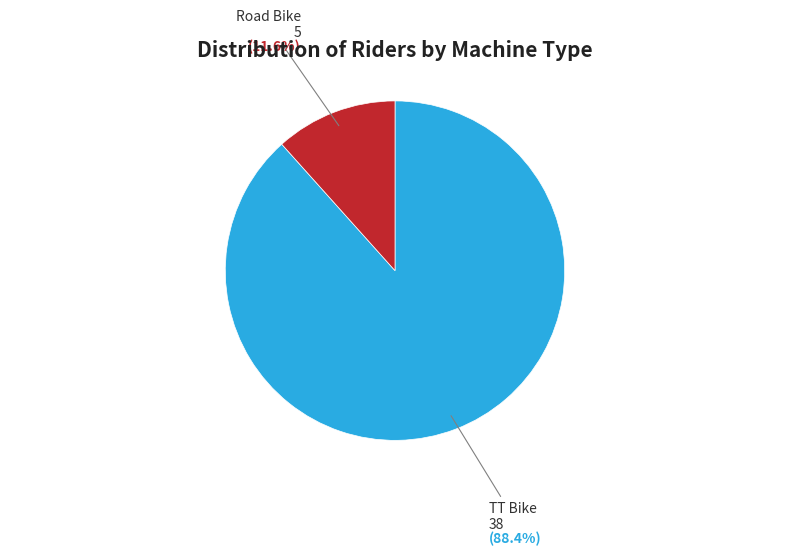

The TT Bike slice represents 88% of the pie. True or false?

True